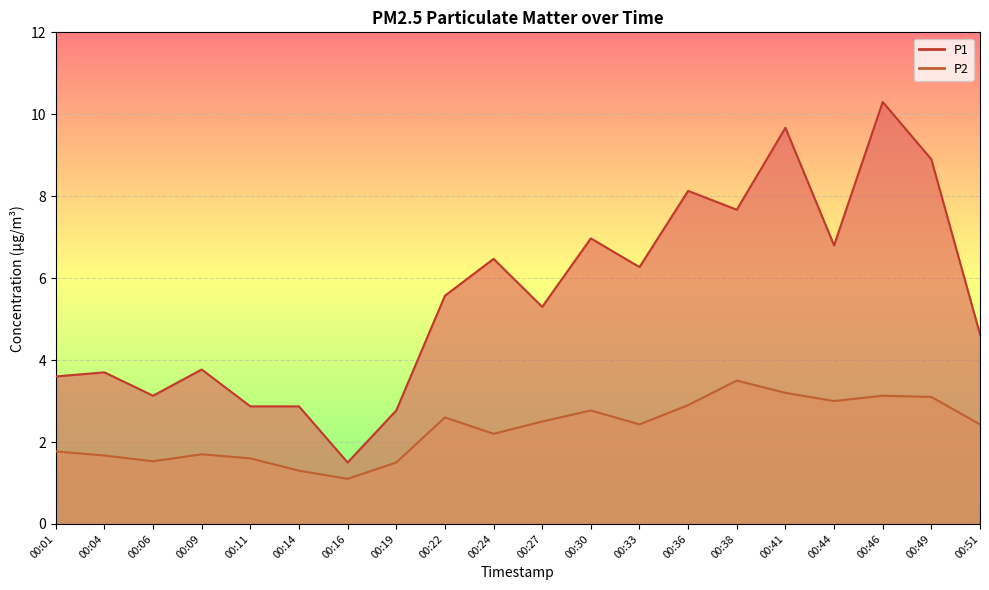

Between 00:09 and 00:22, which series saw the biggest shift?

P1